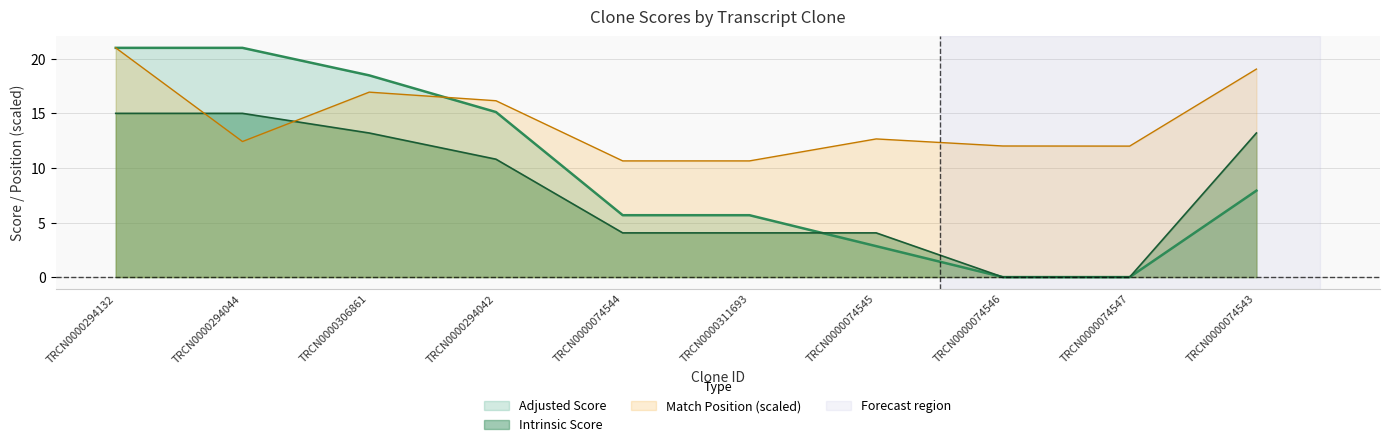

Which has a higher value, TRCN0000074543 or TRCN0000294132?

TRCN0000294132